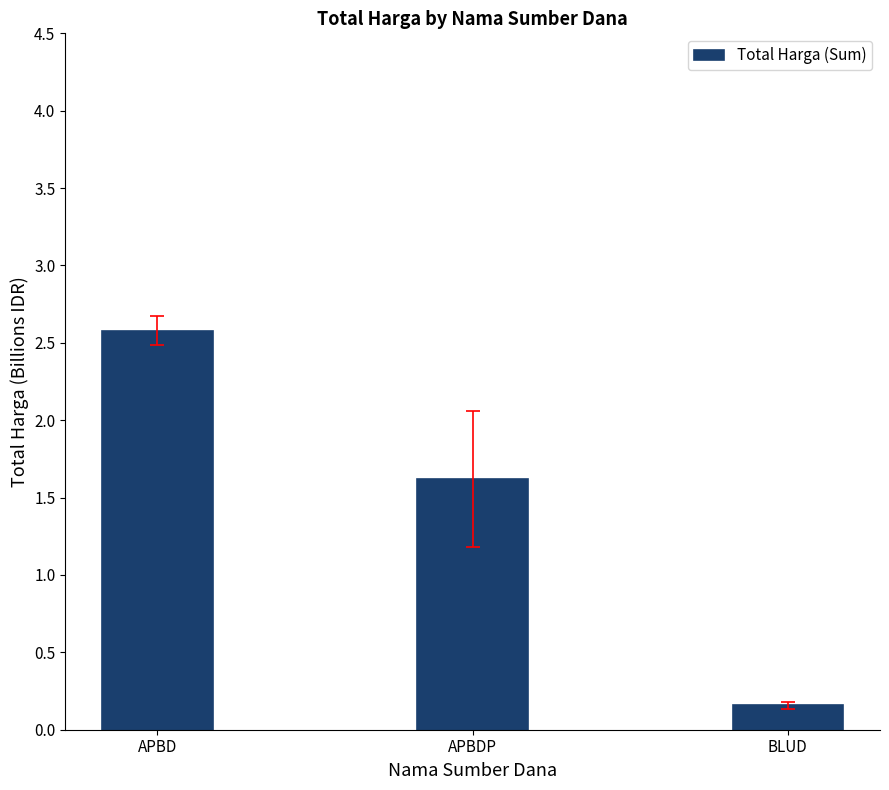

What is the approximate value at APBD?

2.6